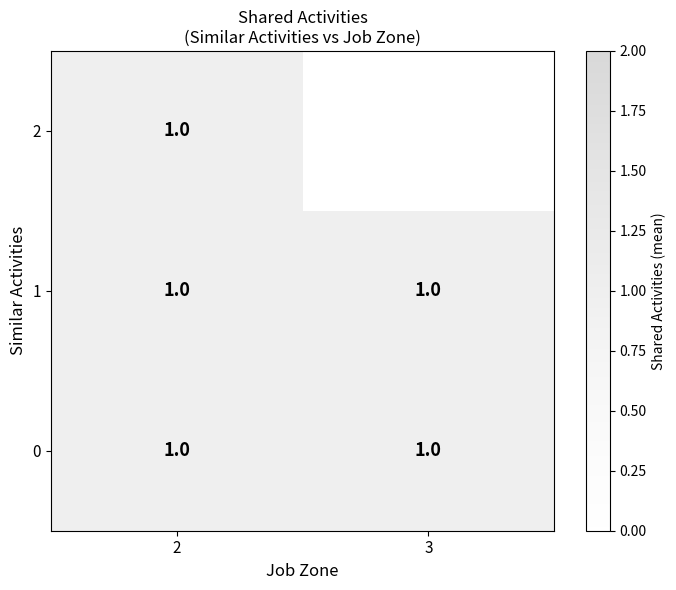

Which label corresponds to the largest value in the chart?

2